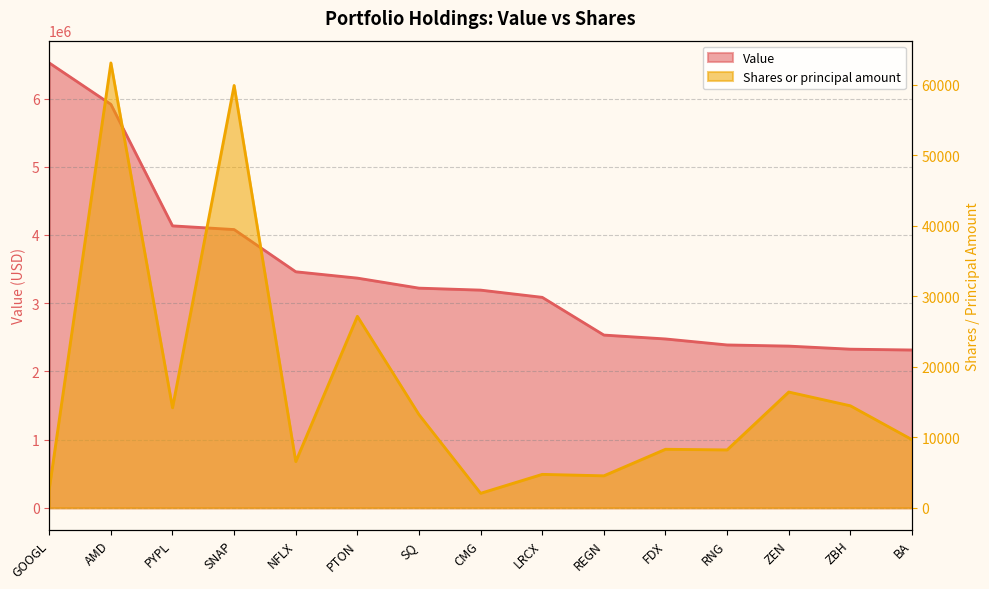

Reading left to right, extract all data points from this chart.

Value: 6523000	5916000	4134000	4080000	3461000	3368000	3221000	3192000	3086000	2533000	2476000	2388000	2371000	2326000	2314000
Shares or principal amount: 2671	63068	14181	59873	6553	27149	13204	2059	4742	4537	8299	8209	16415	14464	9665